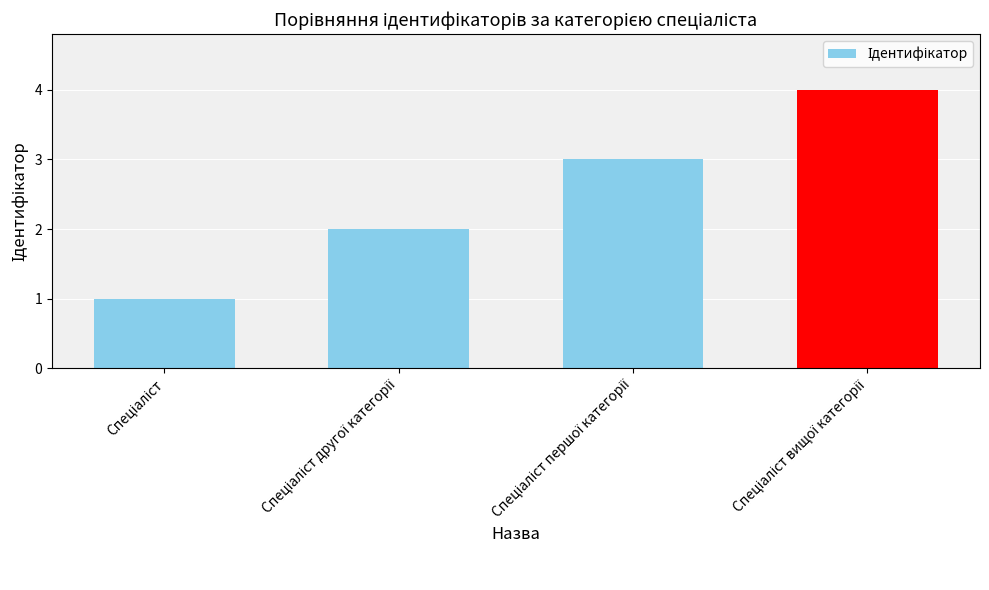

Reading left to right, list all the values displayed in this chart.

1	2	3	4